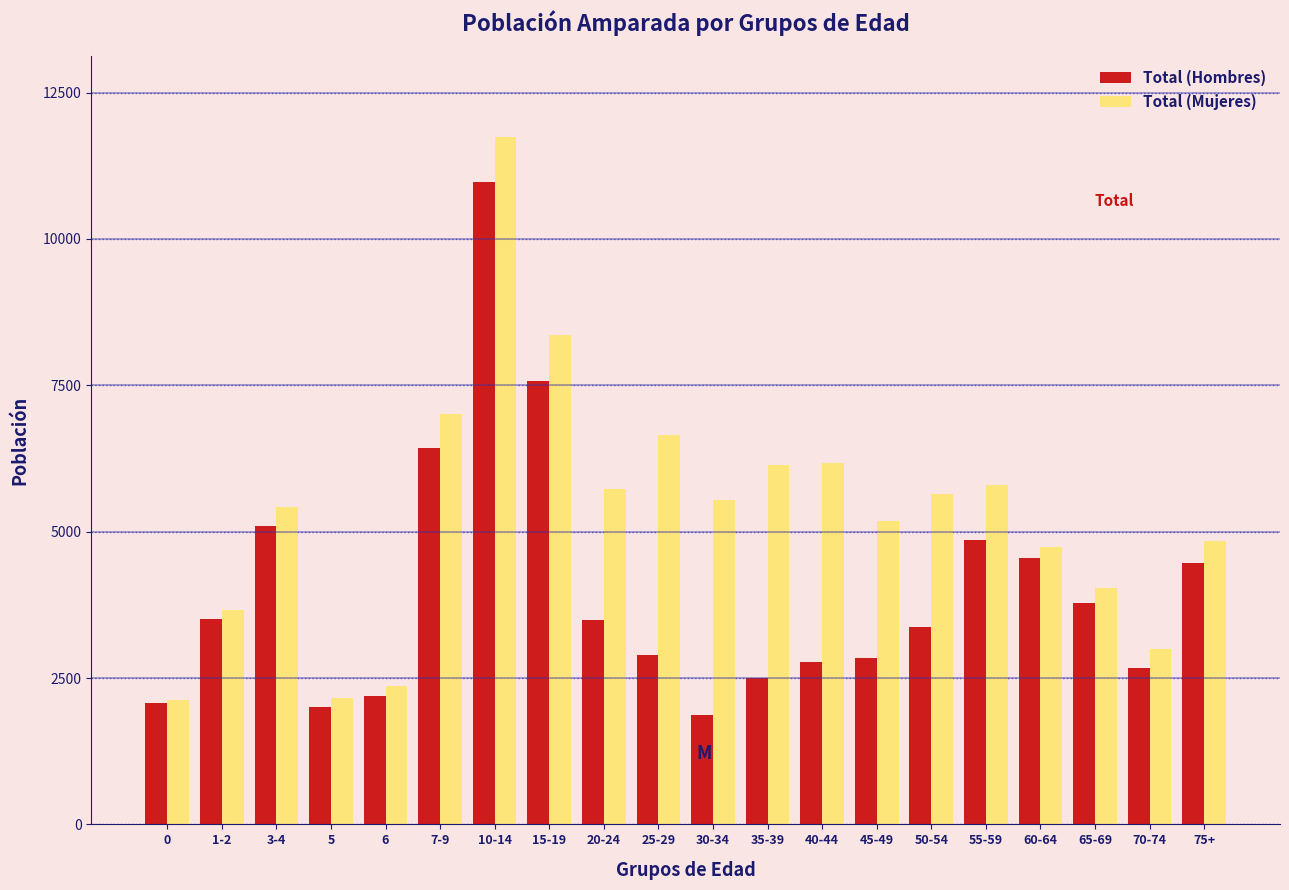

Rank the series by their maximum value, from lowest to highest.

Total (Hombres), Total (Mujeres)